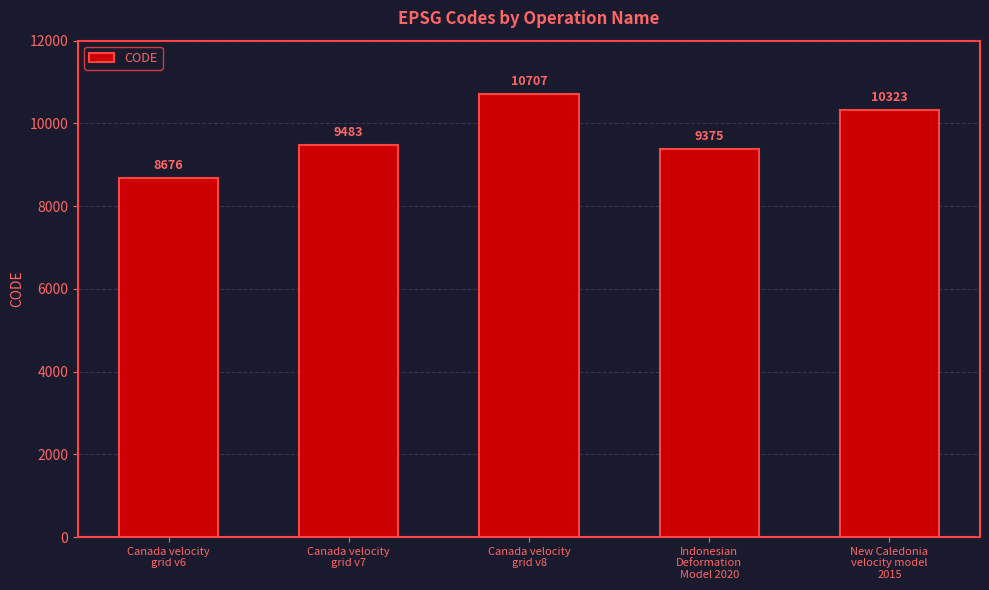

What is the value of the 2nd bar from the left?

9483